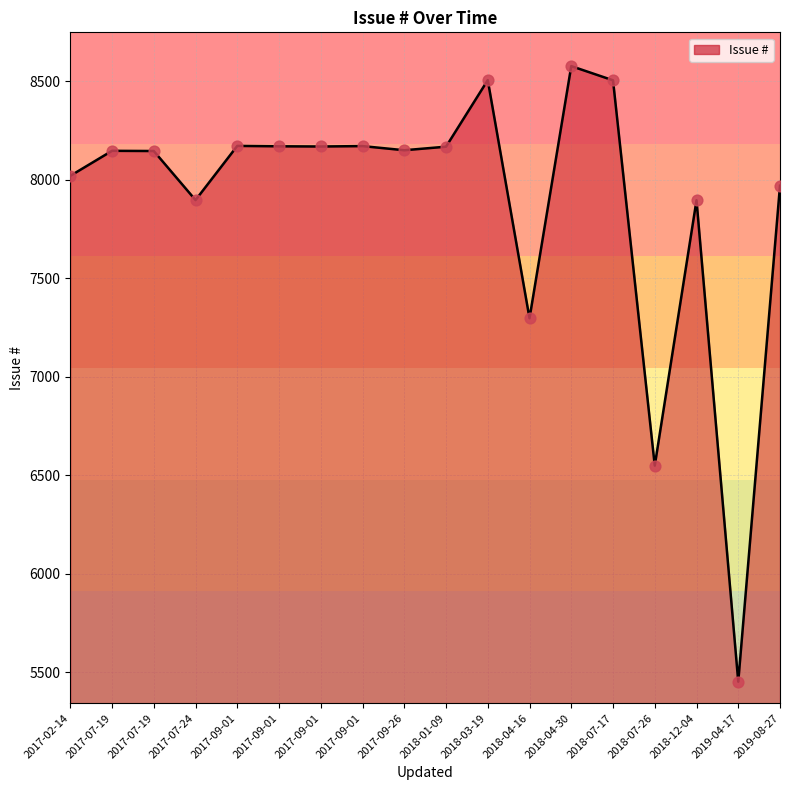

What is the ratio of the value at 2018-04-30 to the value at 2017-09-01?

1.0